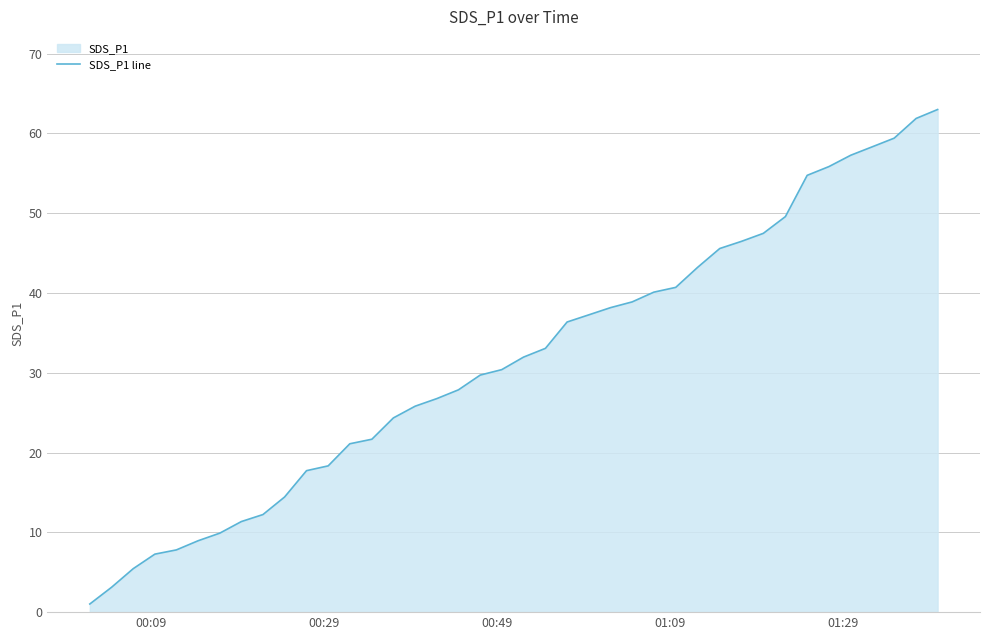

Does the chart have visible grid lines?

Yes